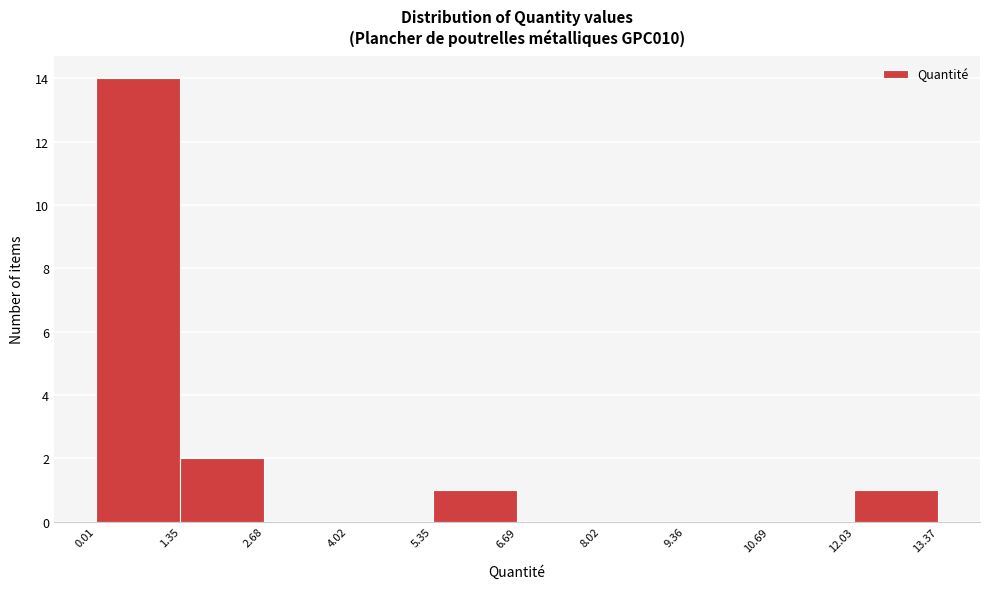

Which range on the x-axis has the tallest bar?

0.01 to 1.35